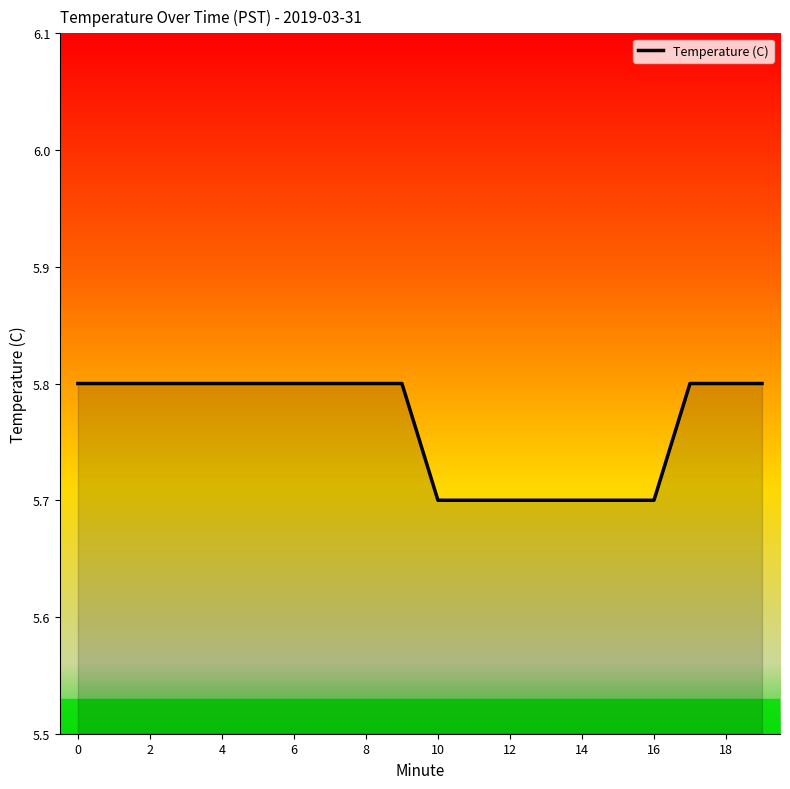

What is the smallest value displayed?

5.7